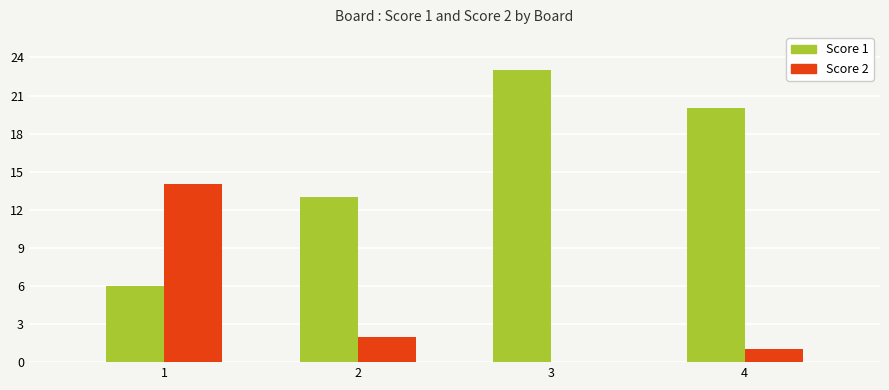

The value of Score 2 at 3 is -9. True or false?

False